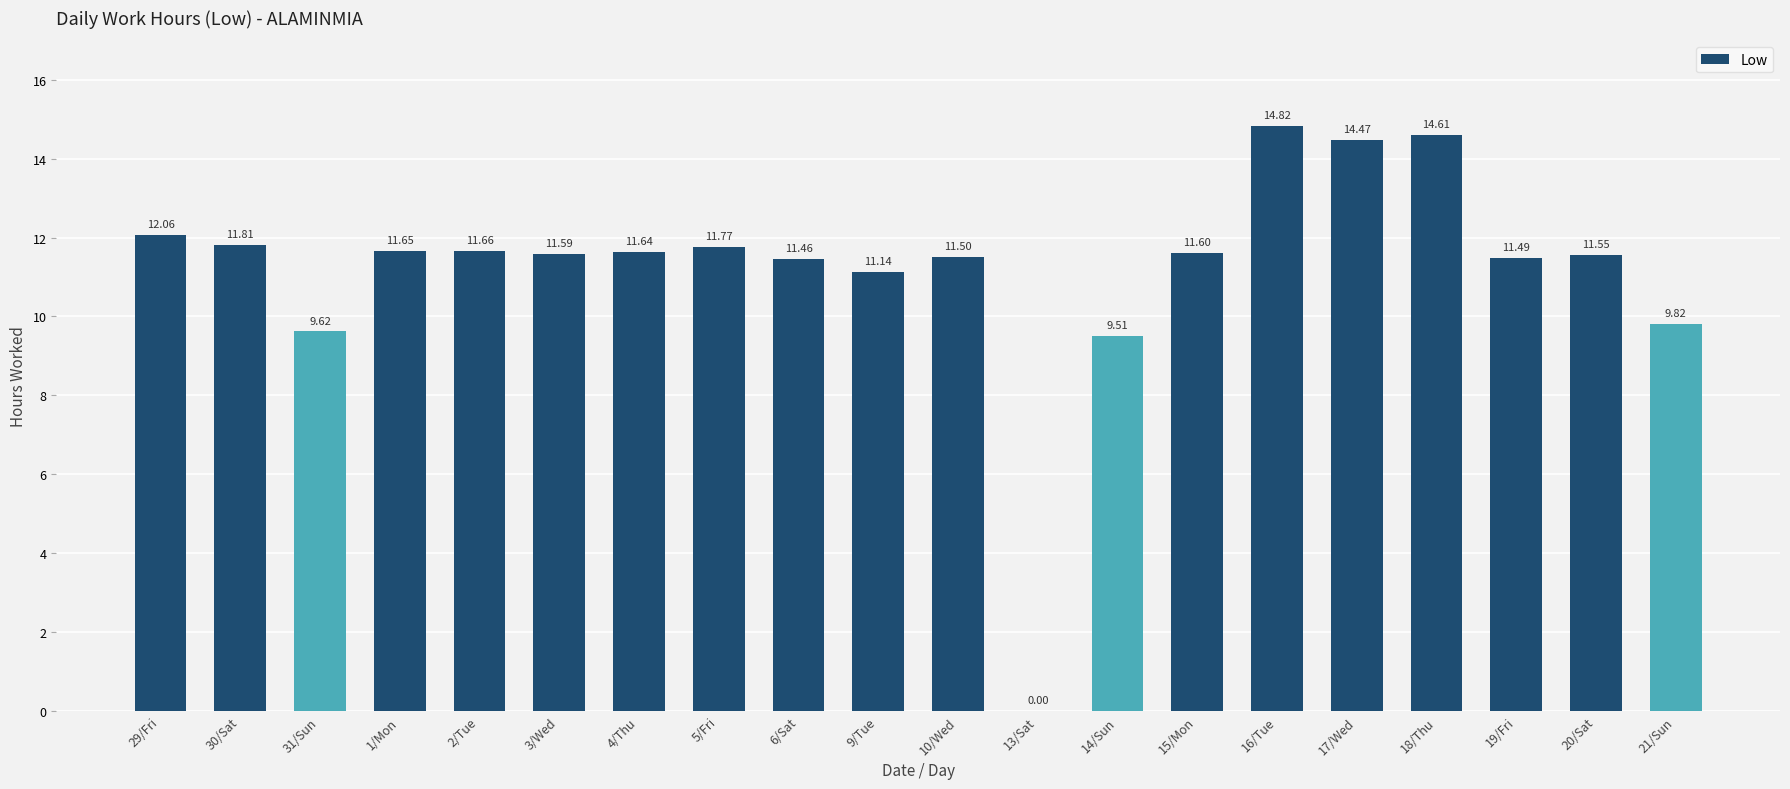

True or false: the data shows 0.0 at 13/Sat.

True